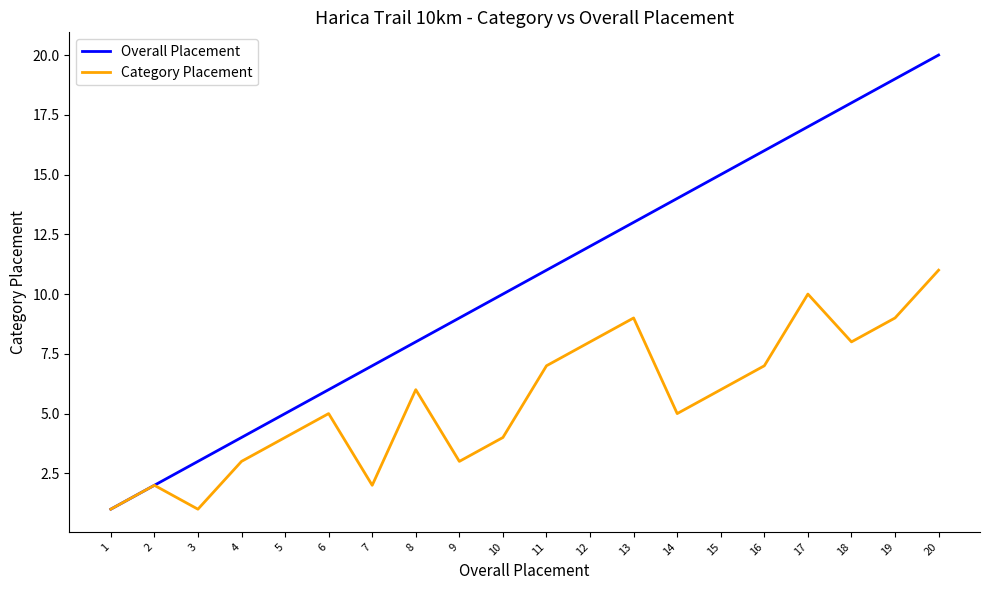

At which category is the sum across all series the highest?

20